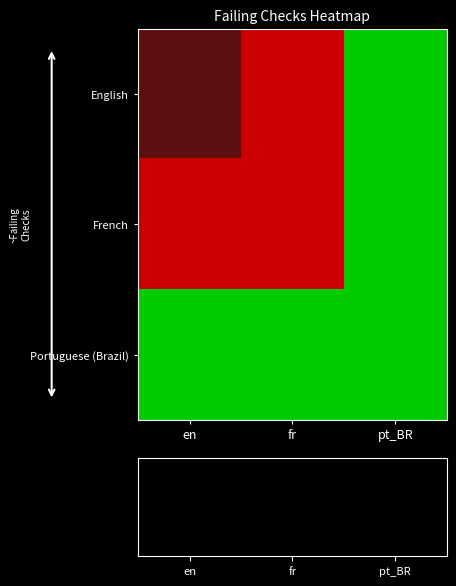

Between fr and pt_BR, which is larger?

fr